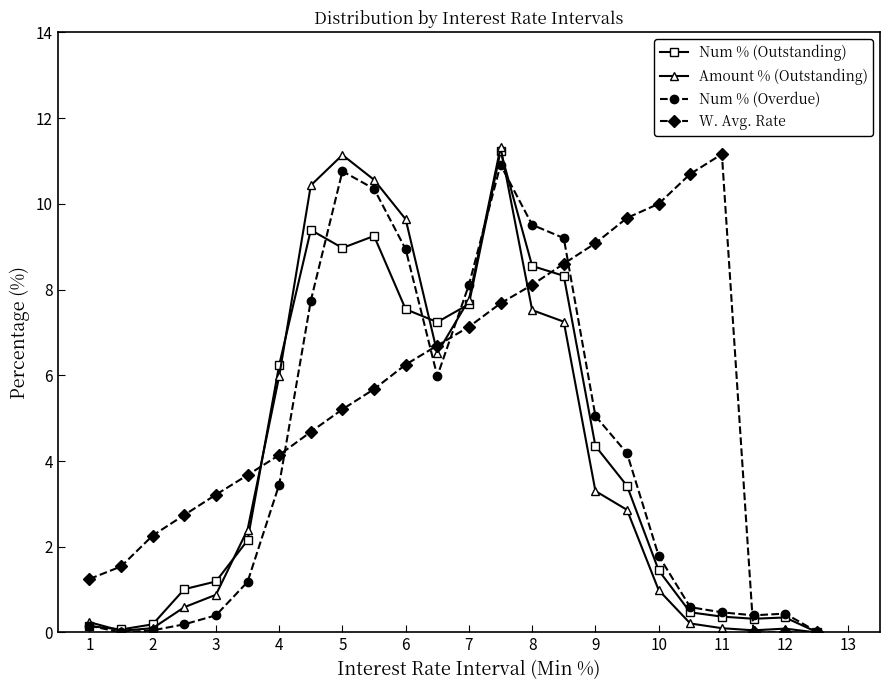

What is the difference between the maximum and minimum values in the Amount % (Outstanding) series?

11.3